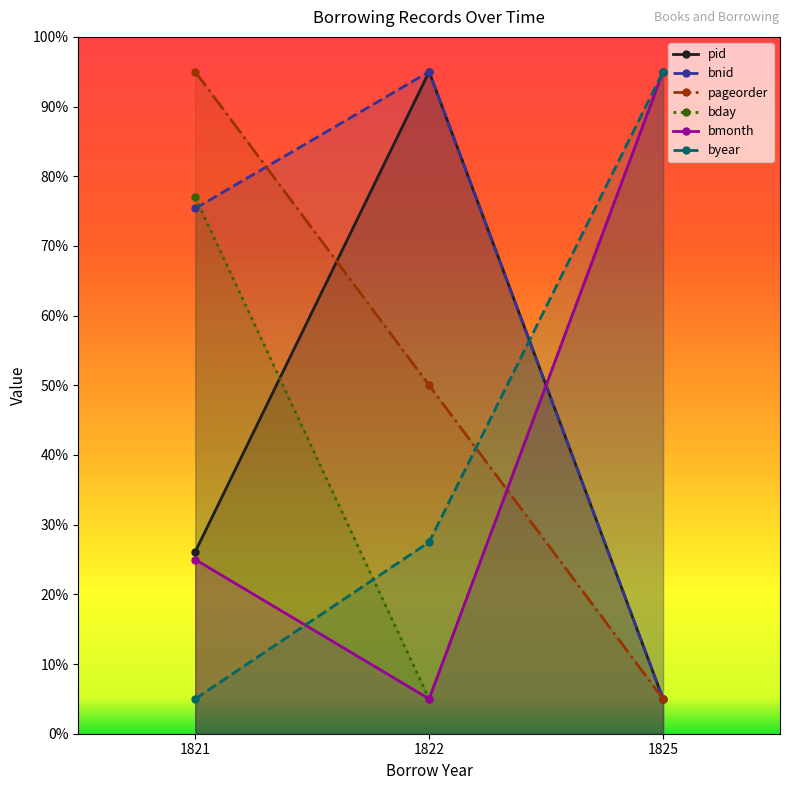

What is the difference between the bday values at 1822 and 1825?

90.0